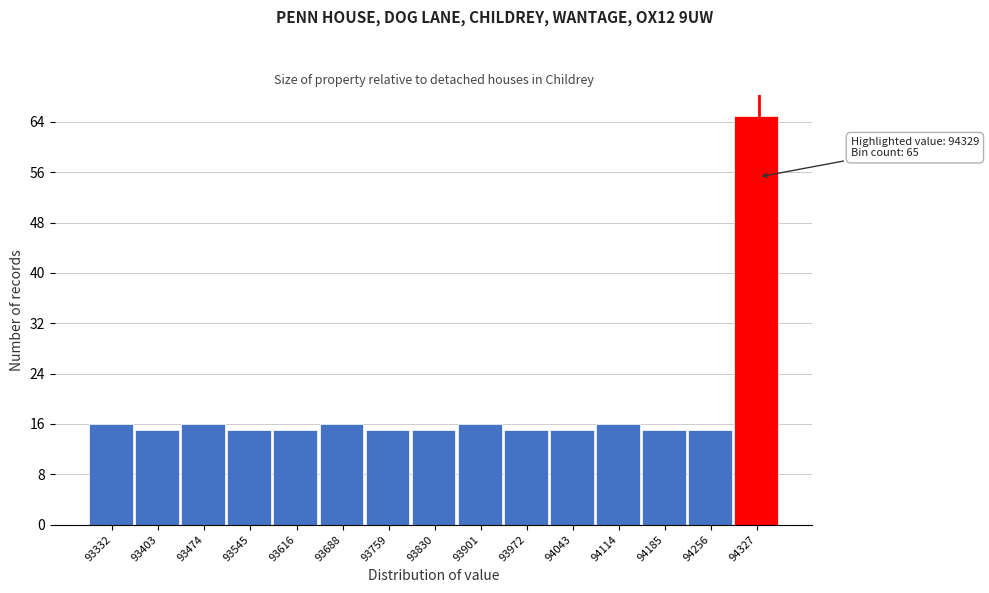

Which range on the x-axis has the tallest bar?

94290 to 94360